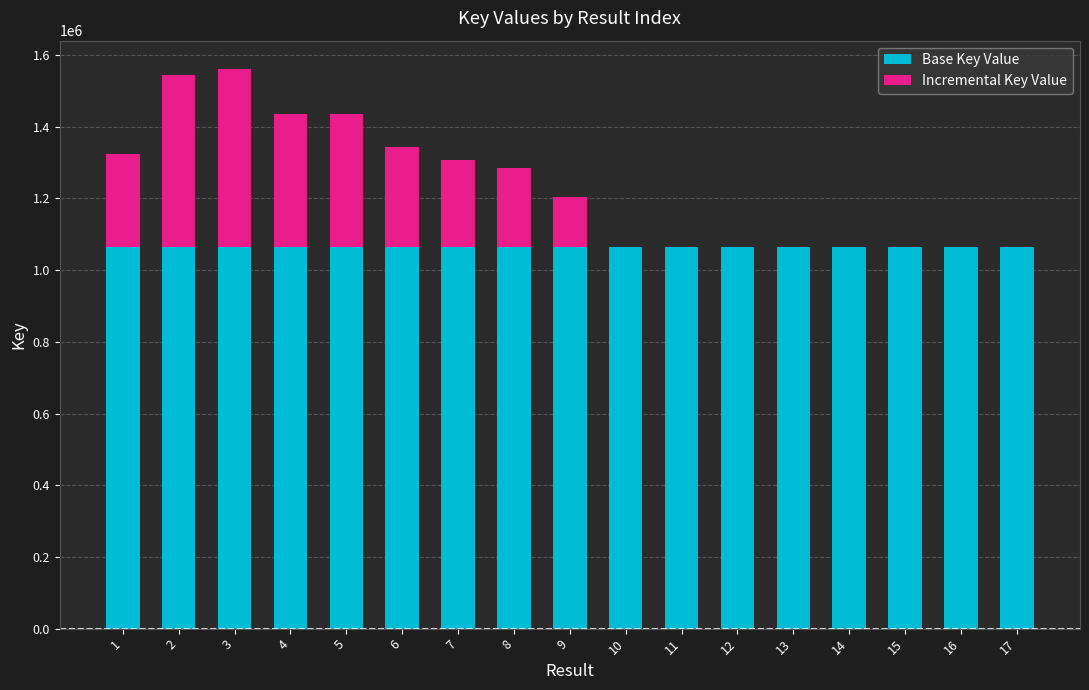

What is the maximum value for Base Key Value?

1065929